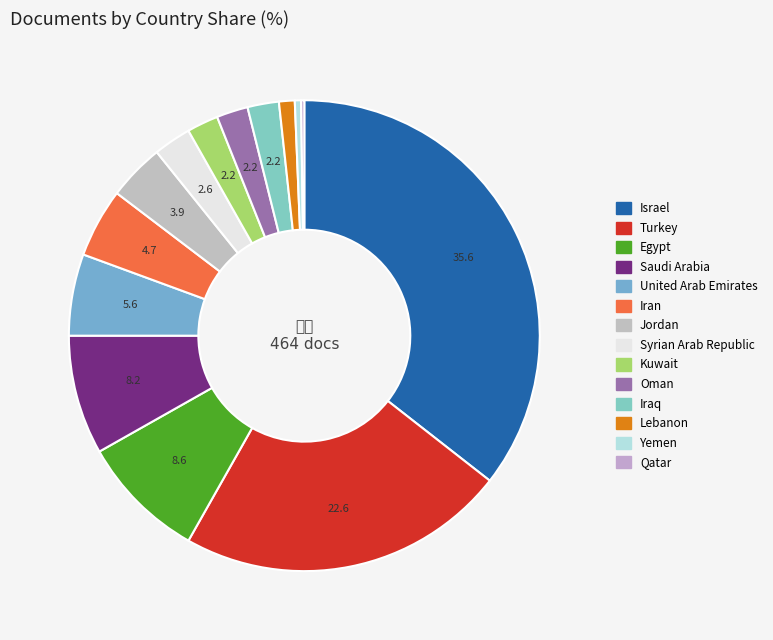

True or false: Yemen accounts for 0% of the total.

True